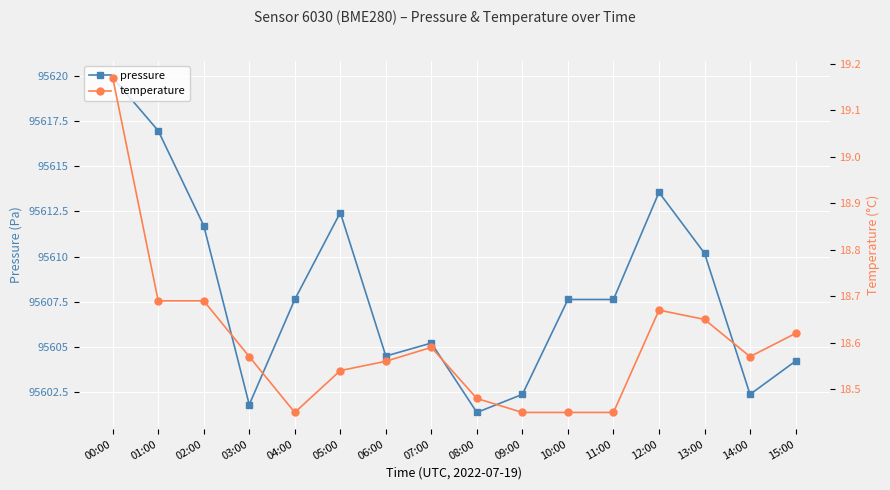

What is the sum of the temperature values at 14:00 and 13:00?

37.2